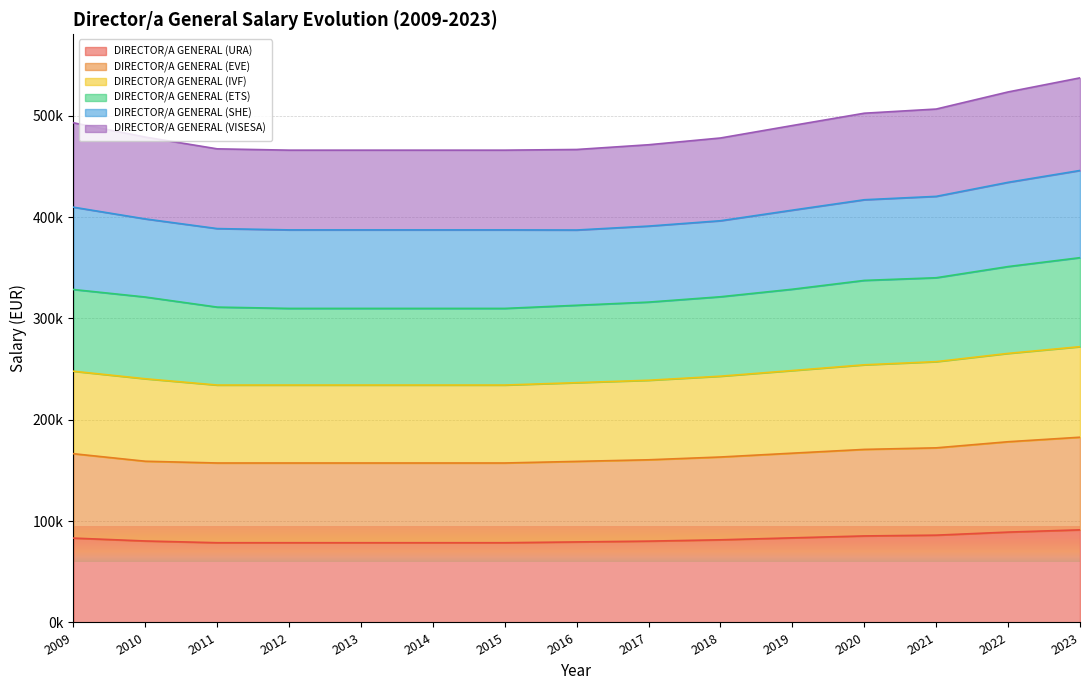

Is it true that DIRECTOR/A GENERAL (URA) equals 32080.9 at 2015?

False